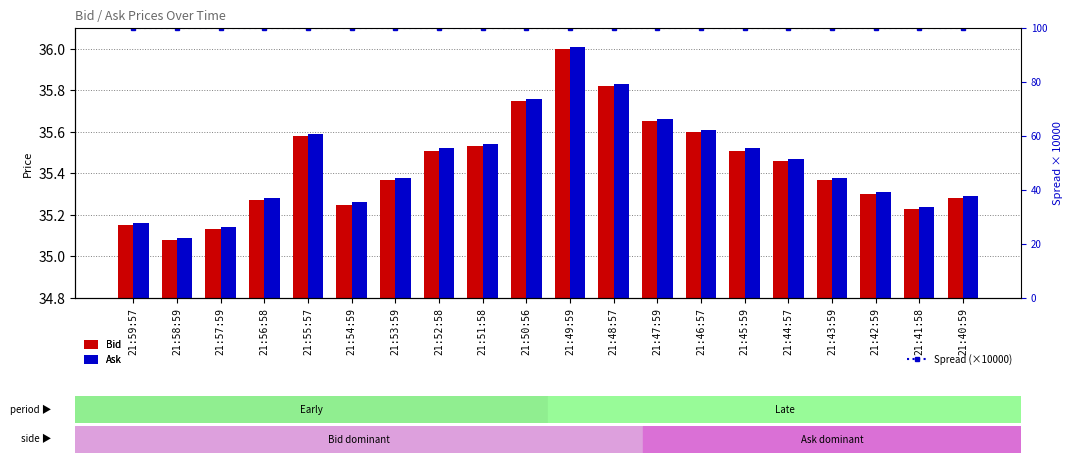

Reading right to left, extract all data points from this chart.

Bid: 21:40:59=35.3	21:41:58=35.2	21:42:59=35.3	21:43:59=35.4	21:44:57=35.5	21:45:59=35.5	21:46:57=35.6	21:47:59=35.6	21:48:57=35.8	21:49:59=36.0	21:50:56=35.8	21:51:58=35.5	21:52:58=35.5	21:53:59=35.4	21:54:59=35.2	21:55:57=35.6	21:56:58=35.3	21:57:59=35.1	21:58:59=35.1	21:59:57=35.1
Ask: 21:40:59=35.3	21:41:58=35.2	21:42:59=35.3	21:43:59=35.4	21:44:57=35.5	21:45:59=35.5	21:46:57=35.6	21:47:59=35.7	21:48:57=35.8	21:49:59=36.0	21:50:56=35.8	21:51:58=35.5	21:52:58=35.5	21:53:59=35.4	21:54:59=35.3	21:55:57=35.6	21:56:58=35.3	21:57:59=35.1	21:58:59=35.1	21:59:57=35.2
Spread (×10000): 21:40:59=100.0	21:41:58=100.0	21:42:59=100.0	21:43:59=100.0	21:44:57=100.0	21:45:59=100.0	21:46:57=100.0	21:47:59=100.0	21:48:57=100.0	21:49:59=100.0	21:50:56=100.0	21:51:58=100.0	21:52:58=100.0	21:53:59=100.0	21:54:59=100.0	21:55:57=100.0	21:56:58=100.0	21:57:59=100.0	21:58:59=100.0	21:59:57=100.0